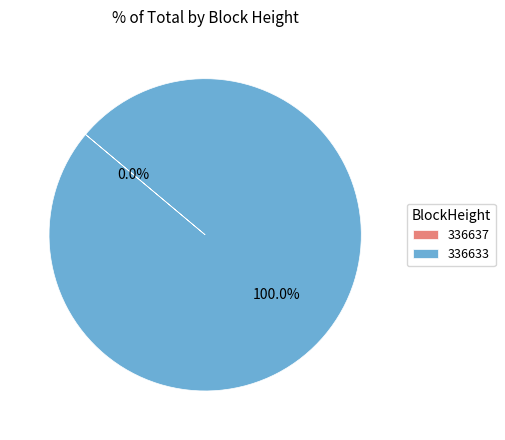

Rank the categories by value from highest to lowest.

336633, 336637